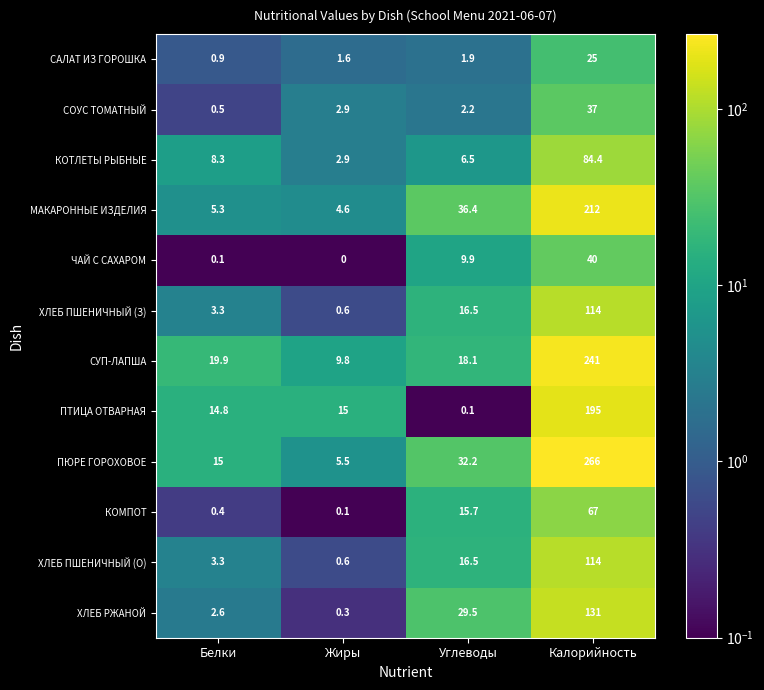

True or false: ХЛЕБ ПШЕНИЧНЫЙ (З) has a value of 11.2 at Углеводы.

False